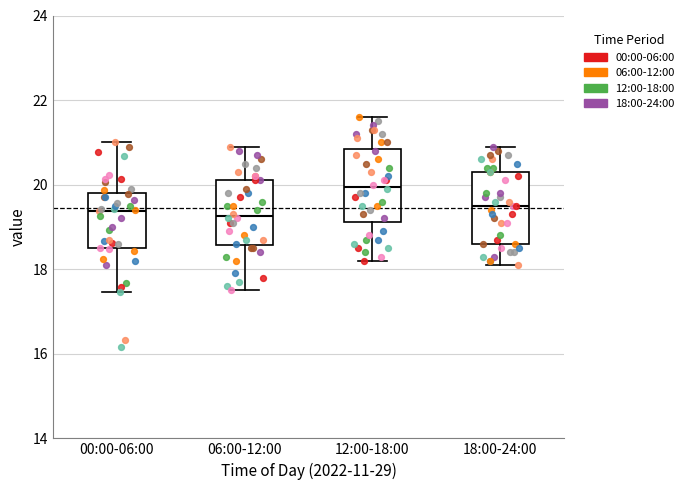

Reading left to right, read every box against the y-axis: the position of its median line, the range the box covers, and the ends of its whiskers. The values are not printed on the chart, so give them approximately, as read against the axis.

00:00-06:00: median 19.4, box 18.4 to 19.8, whiskers 17.4 to 21.0
06:00-12:00: median 19.2, box 18.6 to 20.2, whiskers 17.6 to 21.0
12:00-18:00: median 20.0, box 19.2 to 20.8, whiskers 18.2 to 21.6
18:00-24:00: median 19.6, box 18.6 to 20.4, whiskers 18.2 to 21.0